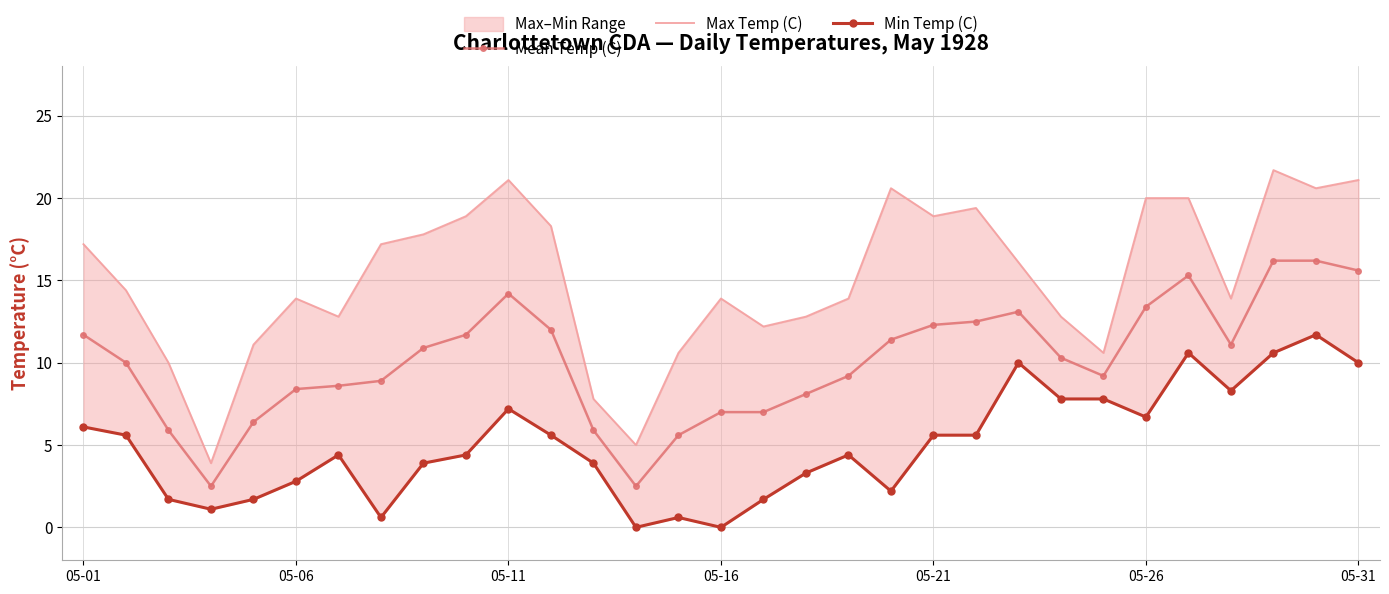

Is it true that Min Temp (C) equals 7.7 at 13?

False